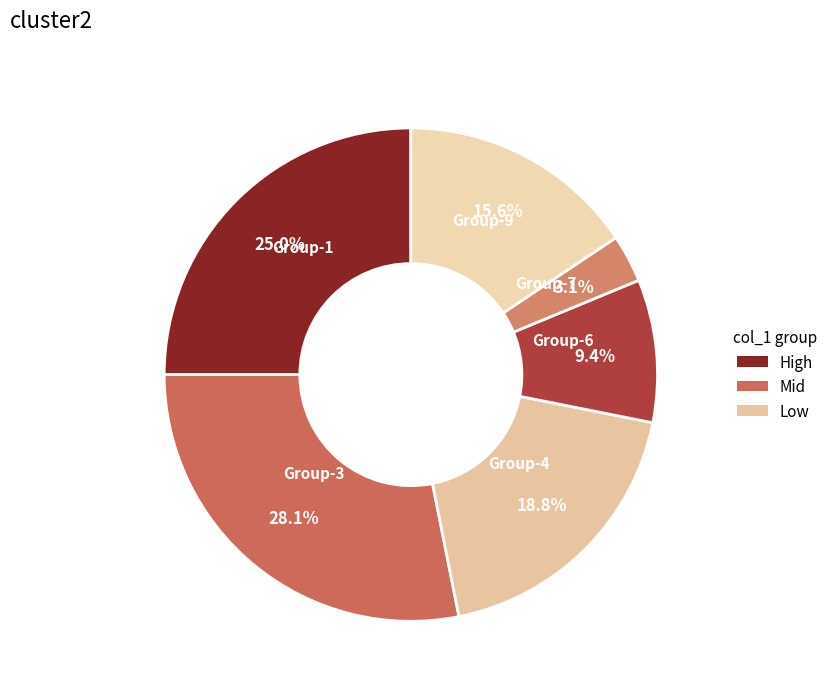

Which slice is the smallest?

7